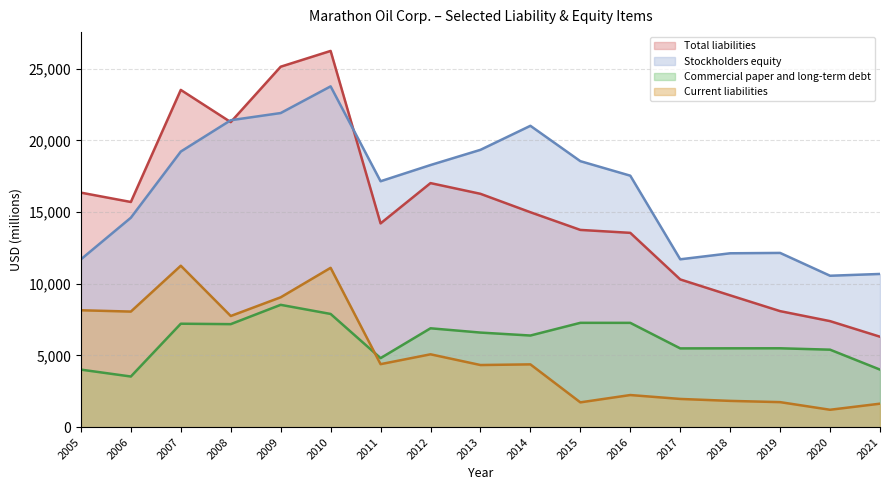

Where is the first local maximum for Current liabilities?

2007